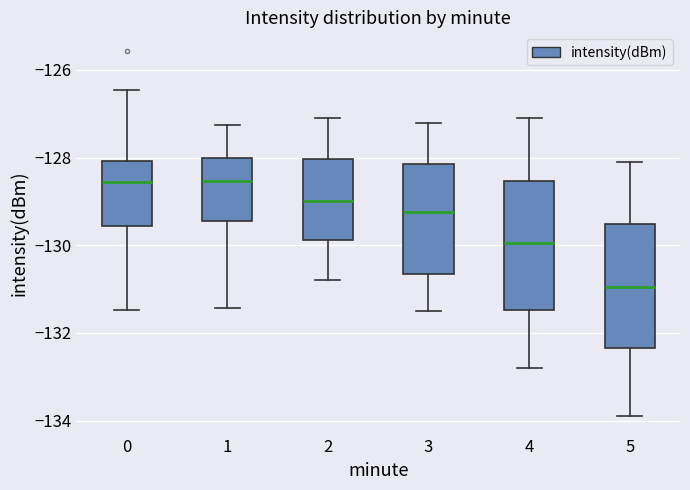

Reading left to right, read every box against the y-axis: the position of its median line, the range the box covers, and the ends of its whiskers. The values are not printed on the chart, so give them approximately, as read against the axis.

0: median -128.6, box -129.6 to -128.0, whiskers -131.4 to -126.4
1: median -128.6, box -129.4 to -128.0, whiskers -131.4 to -127.2
2: median -129.0, box -129.8 to -128.0, whiskers -130.8 to -127.0
3: median -129.2, box -130.6 to -128.2, whiskers -131.4 to -127.2
4: median -130.0, box -131.4 to -128.6, whiskers -132.8 to -127.0
5: median -131.0, box -132.4 to -129.6, whiskers -133.8 to -128.0